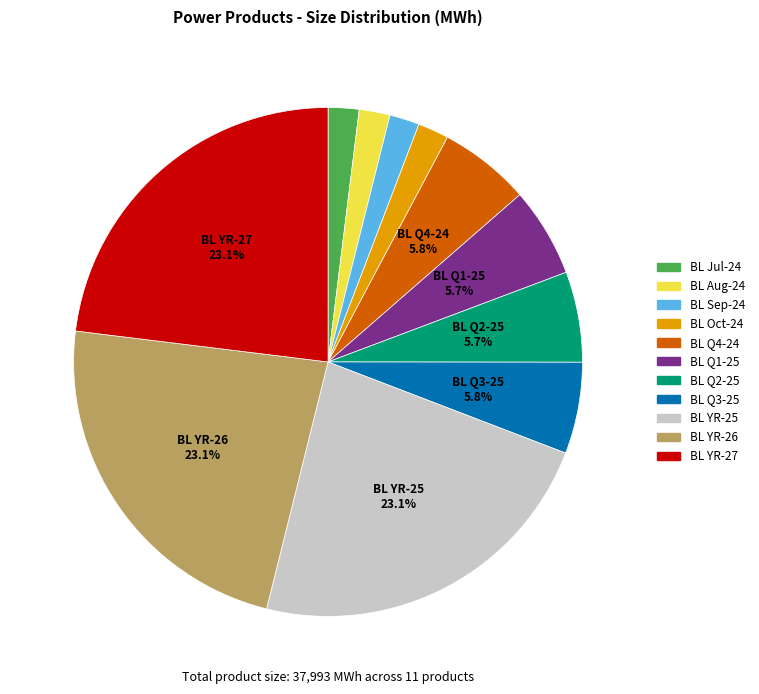

What percentage is the BL Sep-24 slice, to the nearest percent?

2%